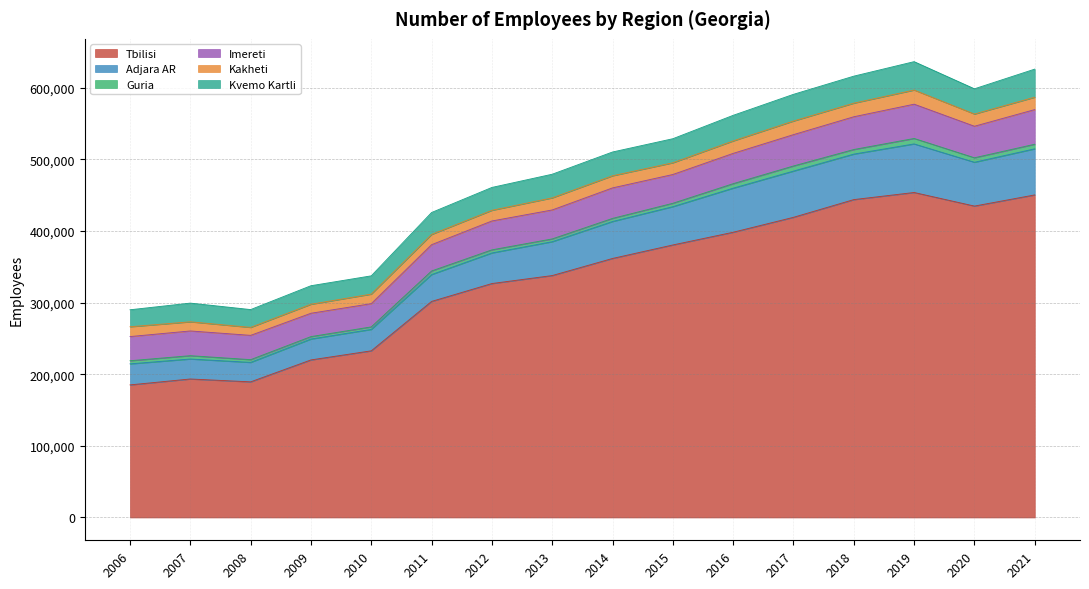

True or false: Tbilisi and Adjara AR intersect in this chart.

False